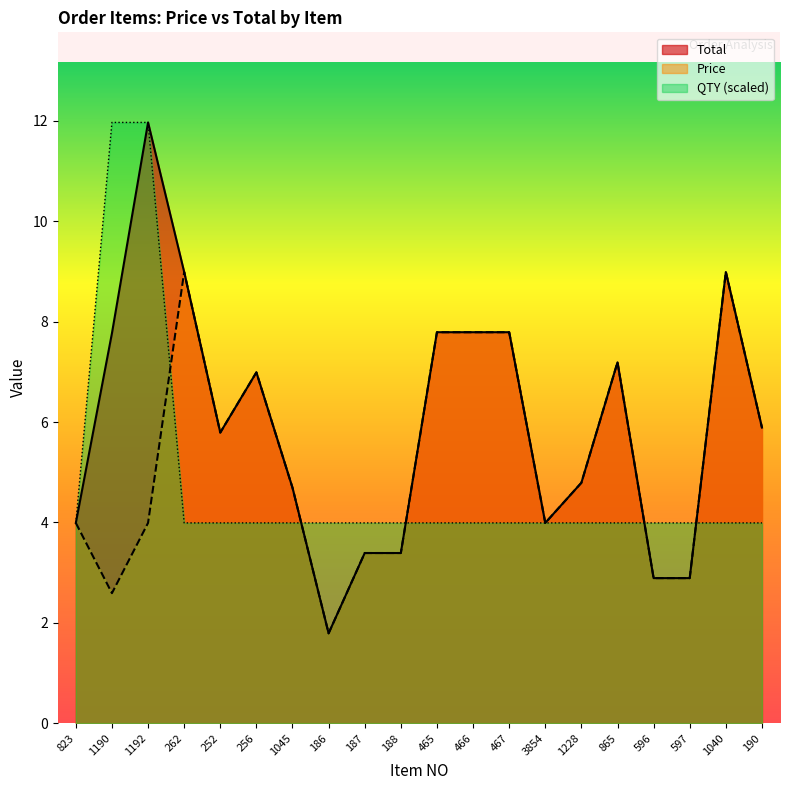

At which label does QTY reach its peak?

1190